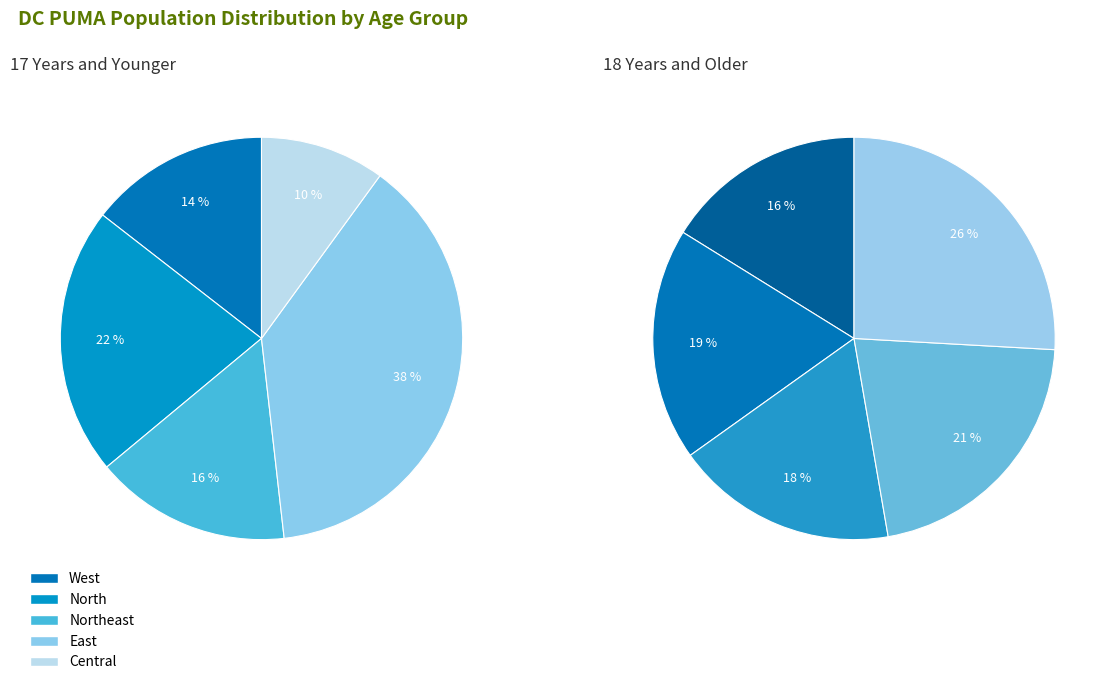

What percentage is the Northeast slice, to the nearest percent?

16%